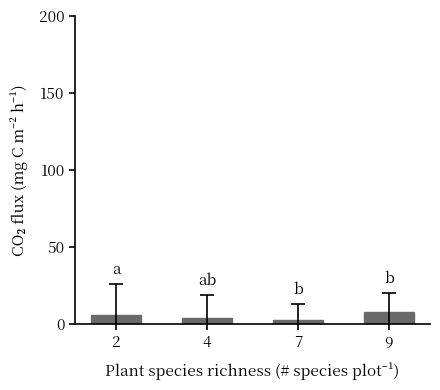

Which category has the highest value across all series?

9